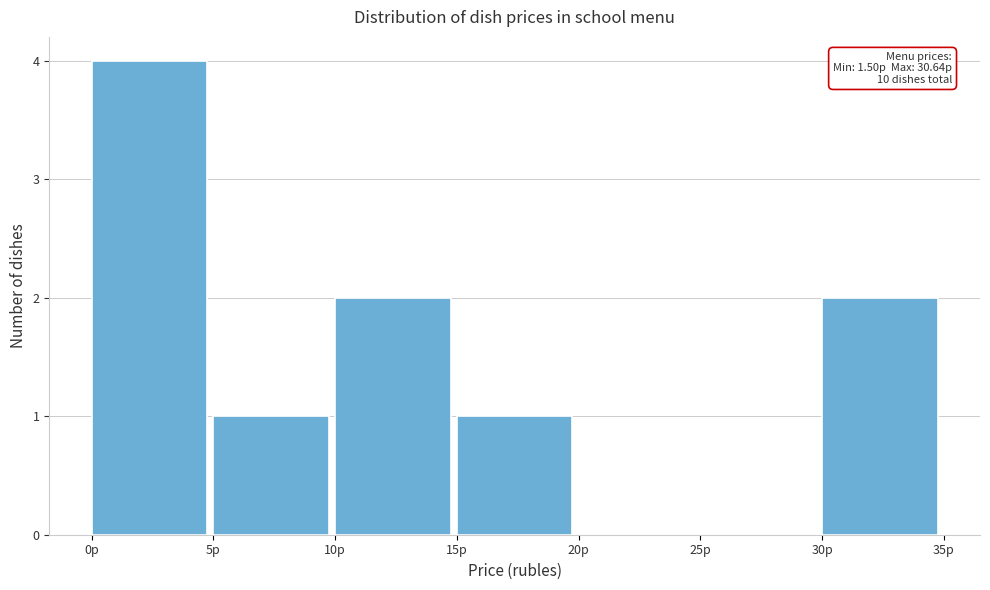

Over which range of the x-axis is the bar tallest?

0 to 5